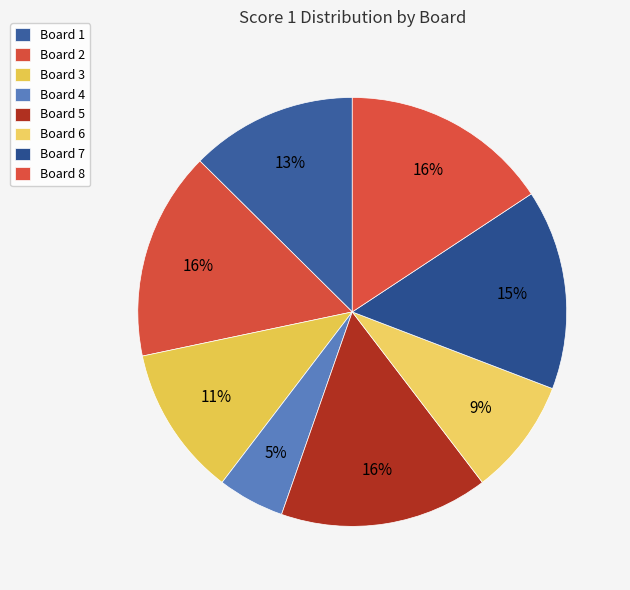

How much of the chart is everything except Board 5?

84.3%